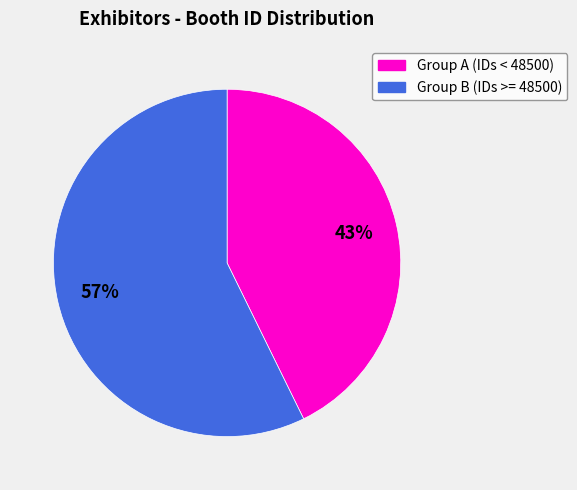

Count the number of slices in the pie.

2